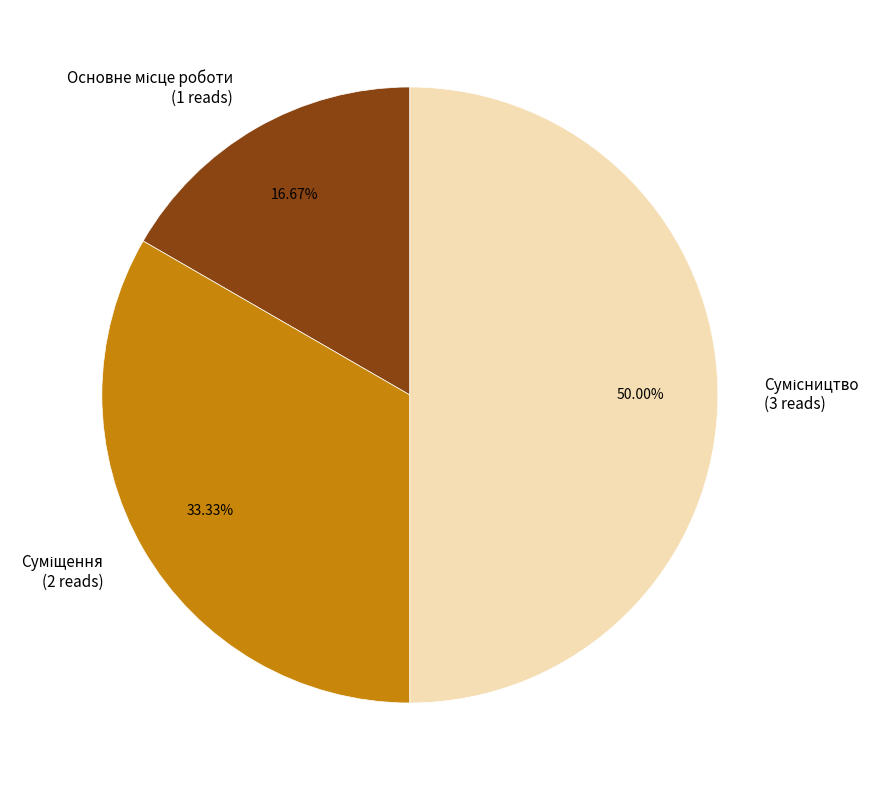

To the nearest percent, what is the difference between the largest and smallest slice percentages?

33%